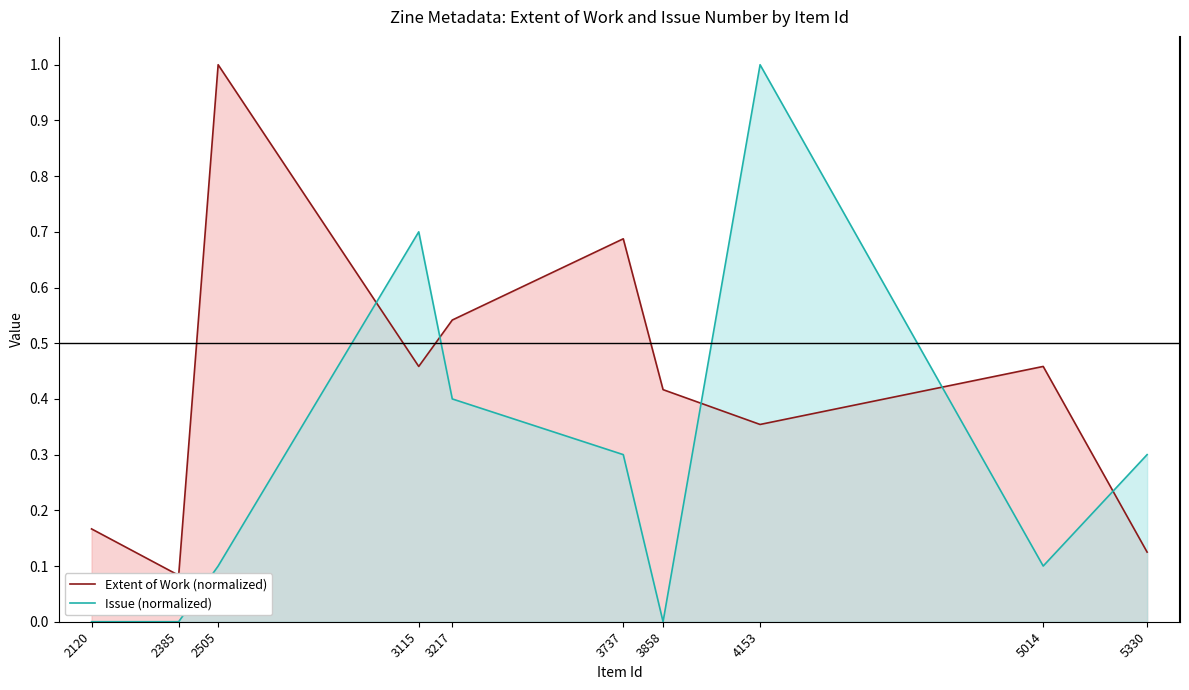

Which series has the largest total across all categories?

Extent of Work (normalized)